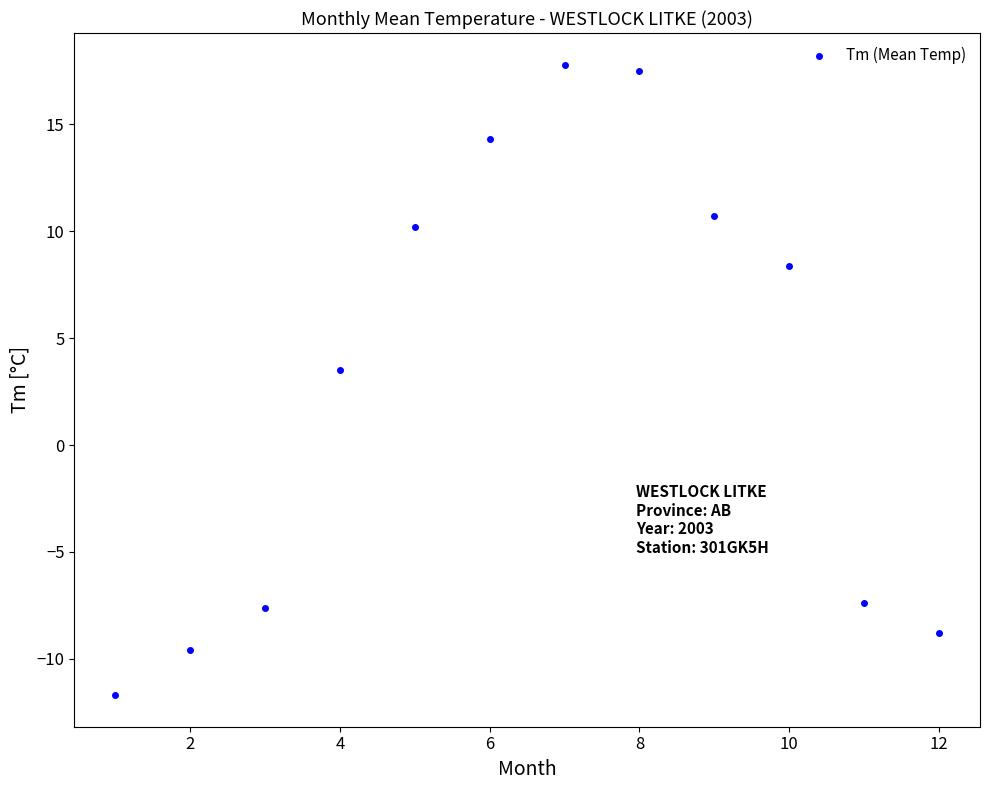

What Y value in the scatter plot is closest to 3?

3.5